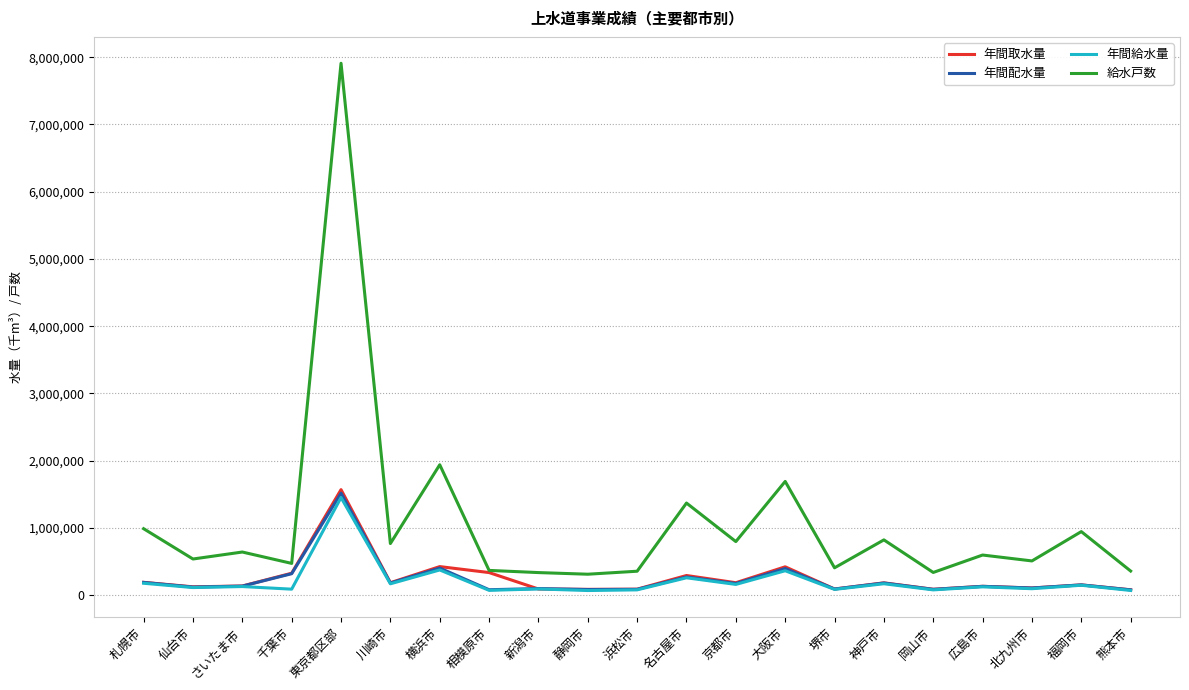

True or false: 年間給水量 has a value of 78523 at 岡山市.

True